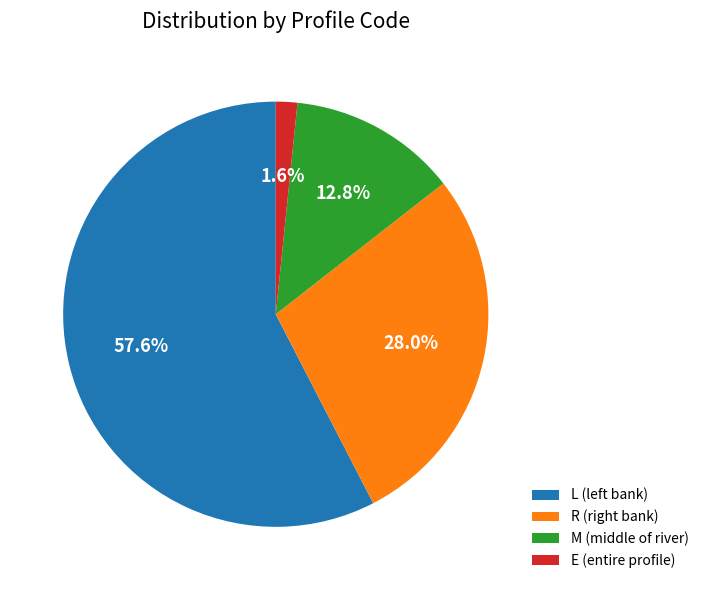

Is it true that R is 16% of the pie?

False